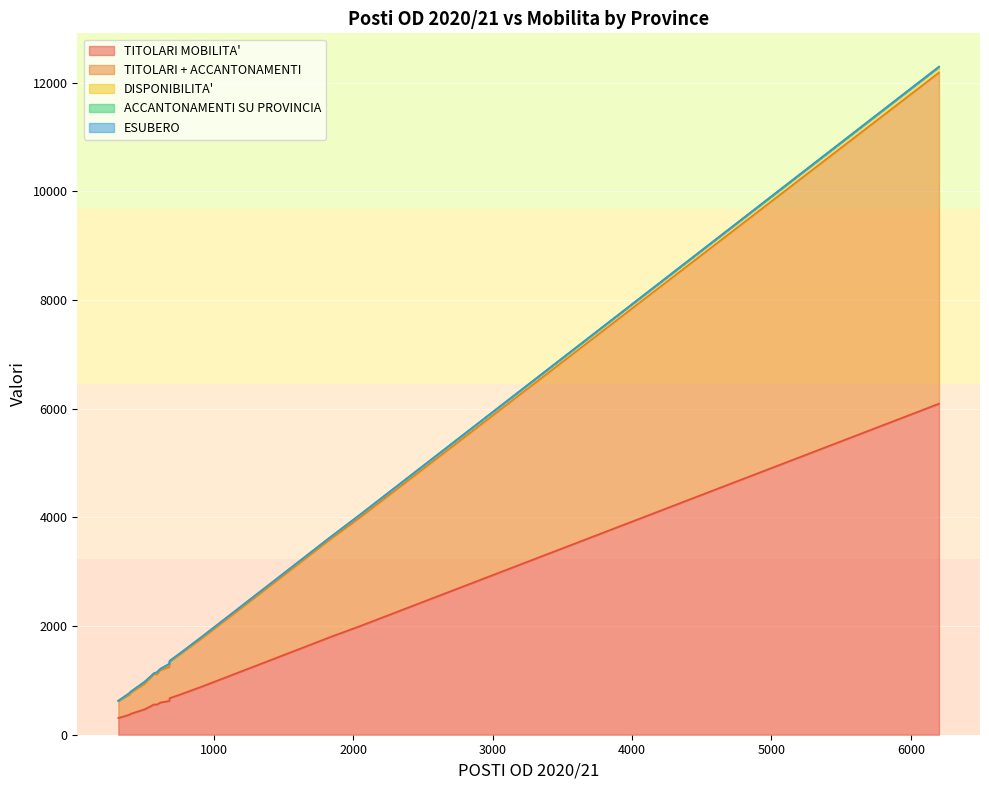

Does the chart display data point markers on the line(s)?

No